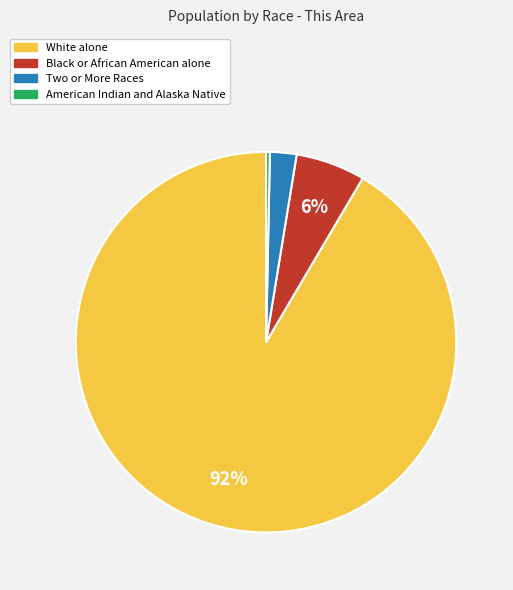

How many slices are in this pie chart?

4